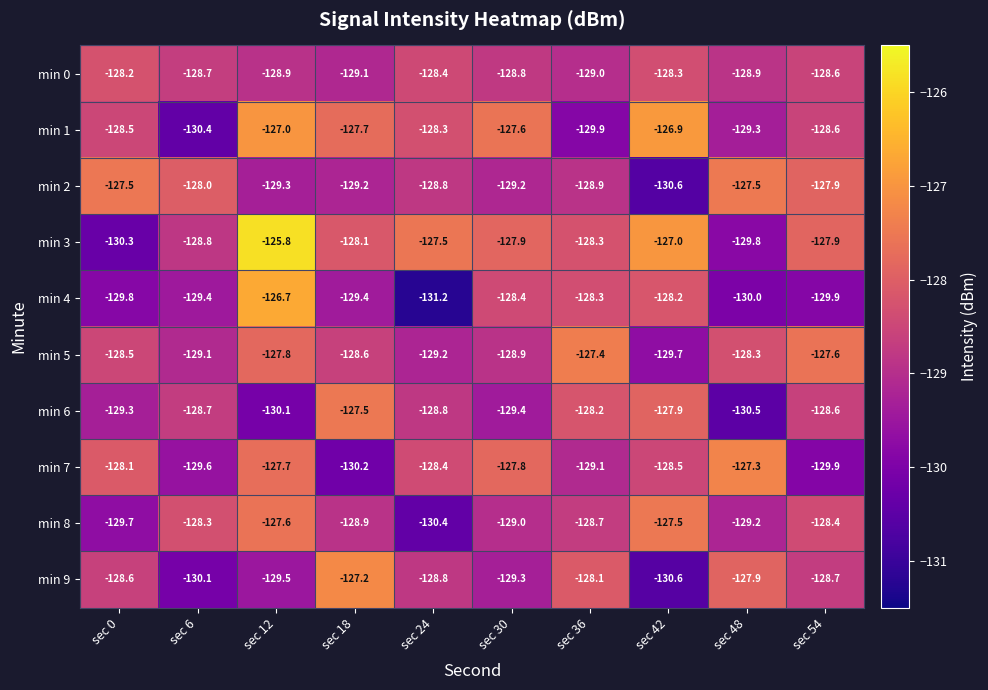

What is the difference between the min 7 values at sec 48 and sec 6?

2.3